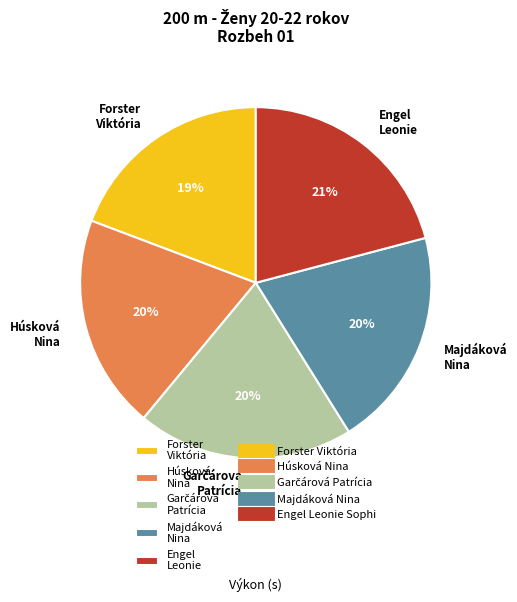

Combined, do Húsková Nina and Majdáková Nina account for over 50%?

No